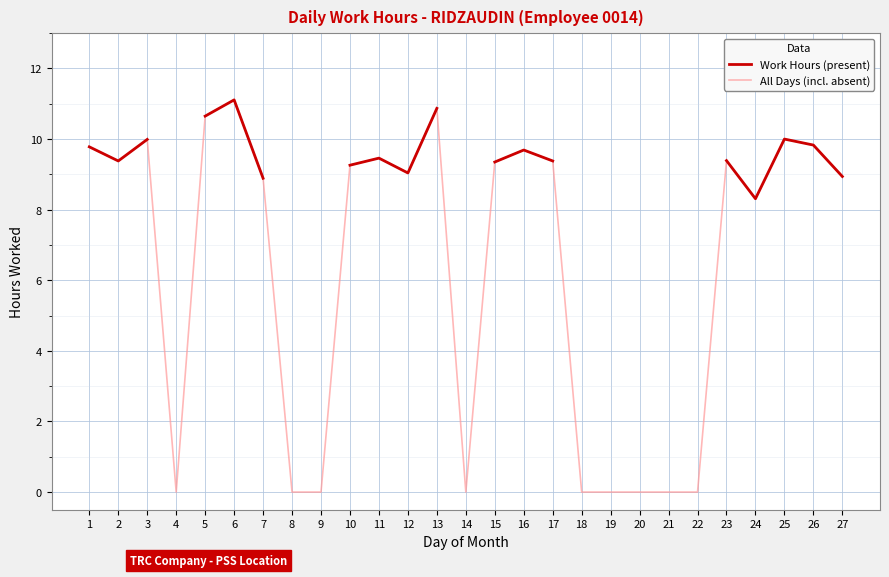

At which category does Work Hours (present) reach its first local peak?

6